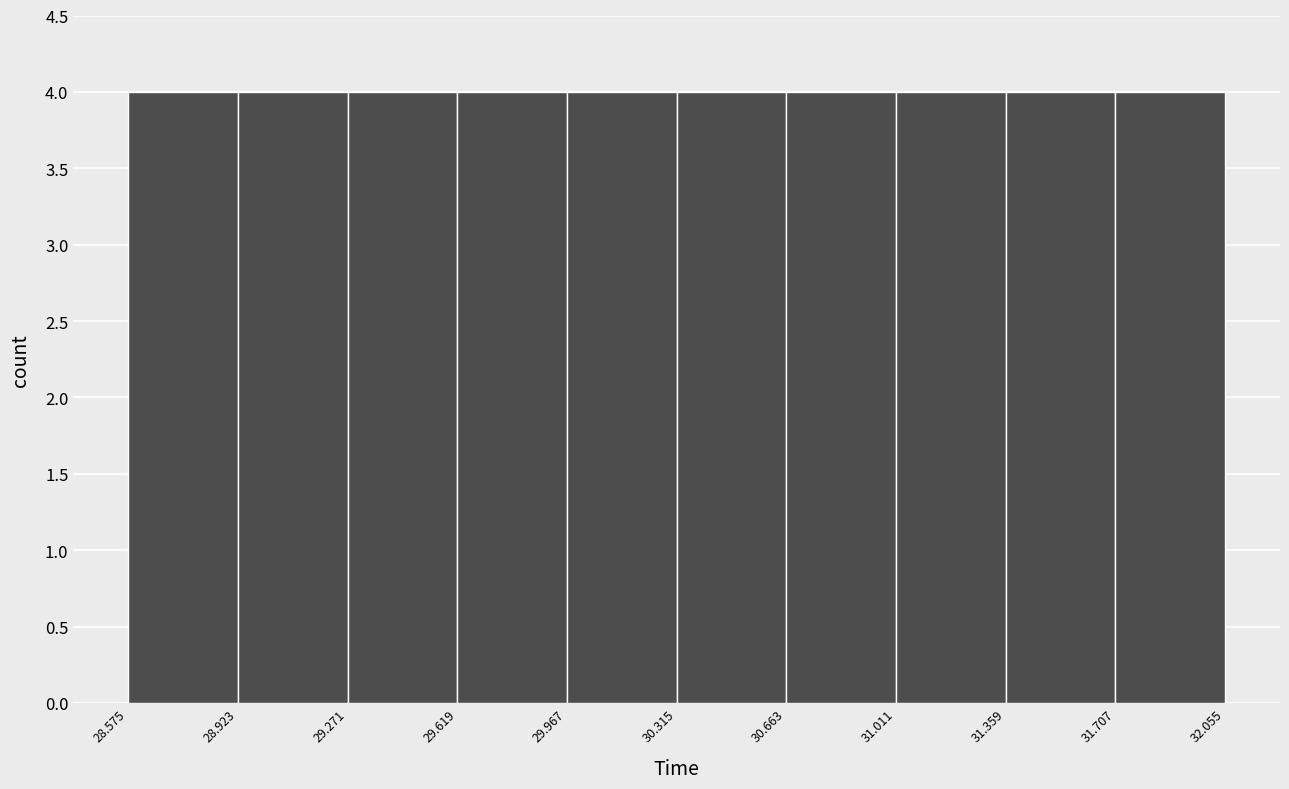

Reading left to right, list every bar in this chart as the range it spans on the x-axis followed by its height. The values are not printed on the chart, so give them approximately, as read against the axis.

28.575 to 28.923: 4
28.923 to 29.271: 4
29.271 to 29.619: 4
29.619 to 29.967: 4
29.967 to 30.315: 4
30.315 to 30.663: 4
30.663 to 31.011: 4
31.011 to 31.359: 4
31.359 to 31.707: 4
31.707 to 32.055: 4